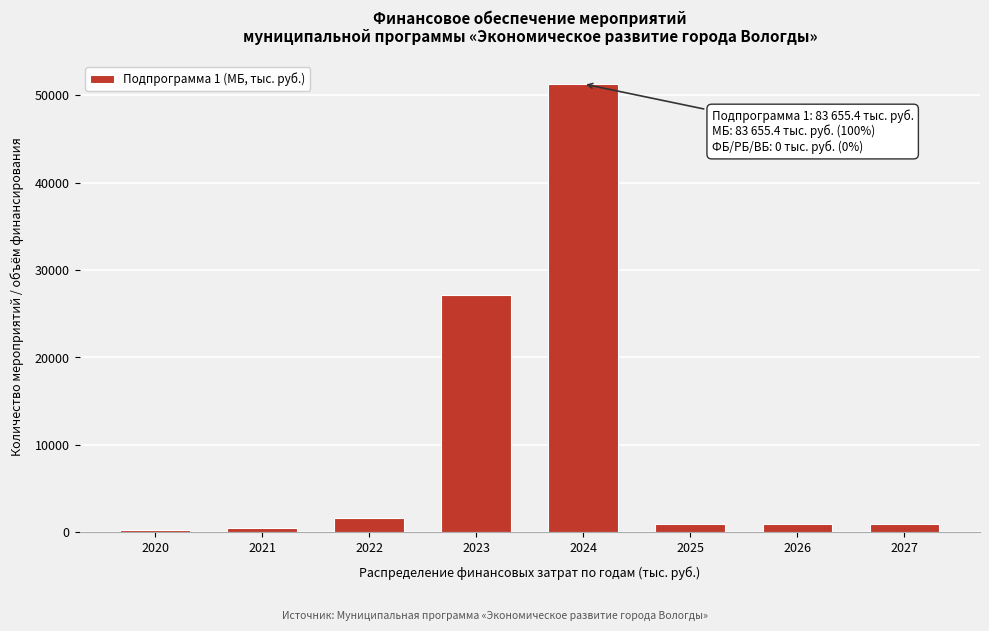

Reading left to right, what are all the values shown in this chart?

2020=240.0	2021=550.0	2022=1616.4	2023=27152.1	2024=51276.9	2025=940.0	2026=940.0	2027=940.0